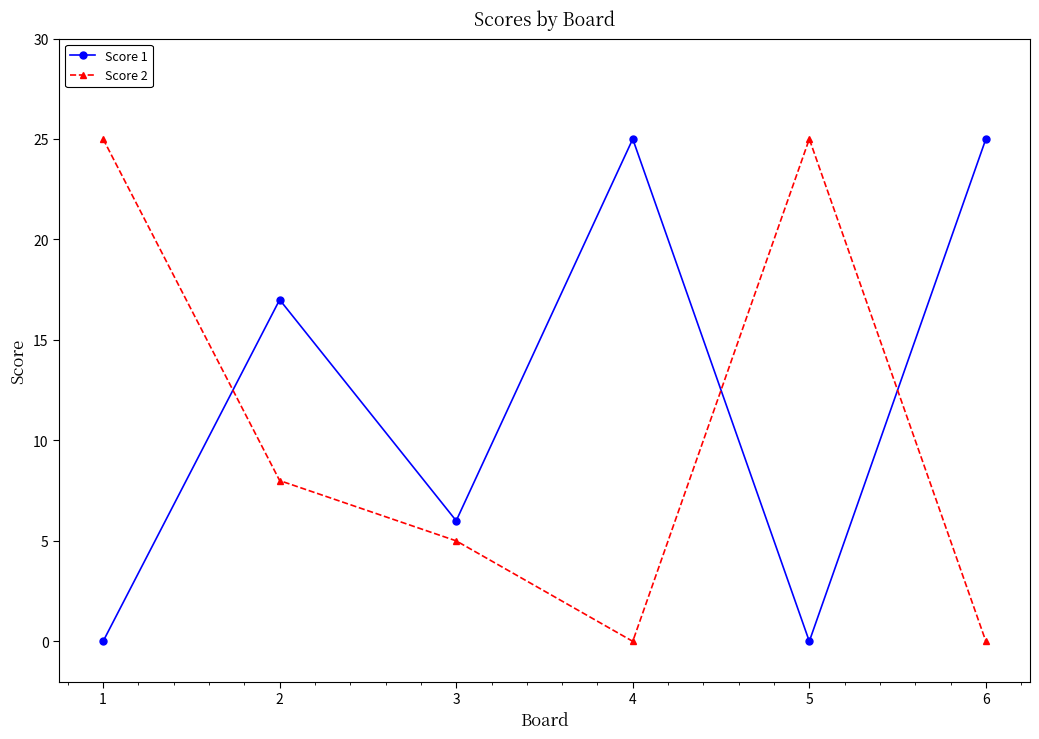

What value does the Score 1 series have at 3?

6